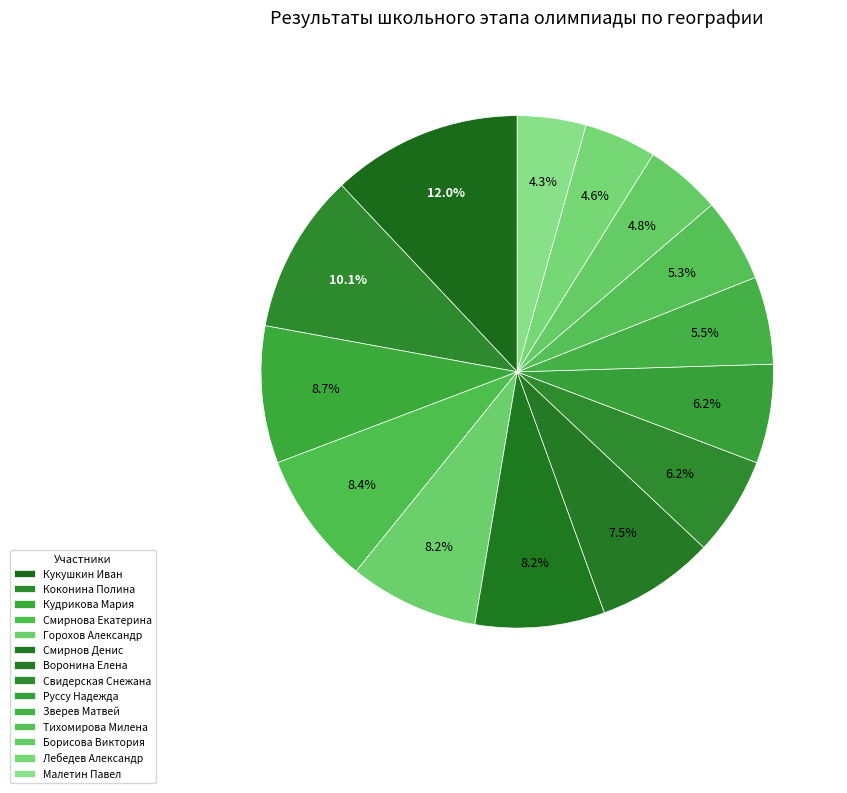

To the nearest percent, what is the difference between the largest and smallest slice percentages?

8%